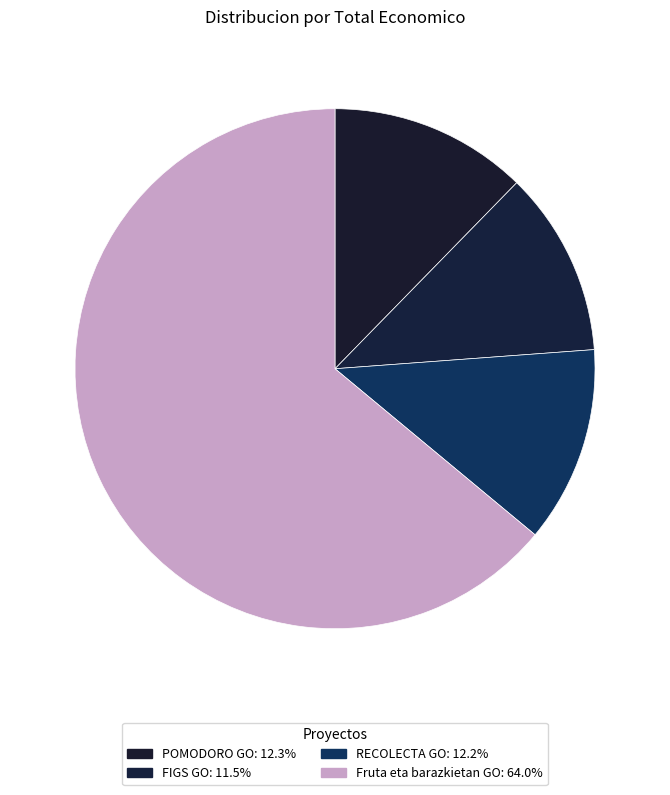

Rank the categories by value from lowest to highest.

FIGS GO, RECOLECTA GO, POMODORO GO, Fruta eta barazkietan GO